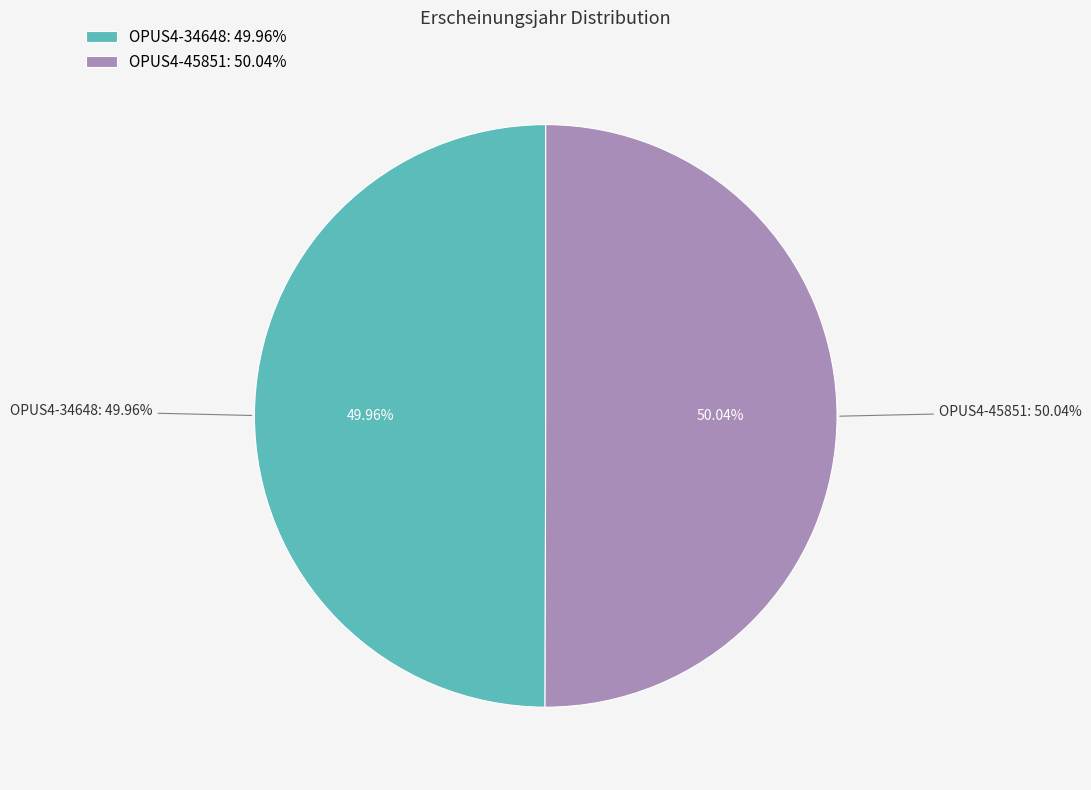

Is there any slice that represents more than half of the pie?

Yes